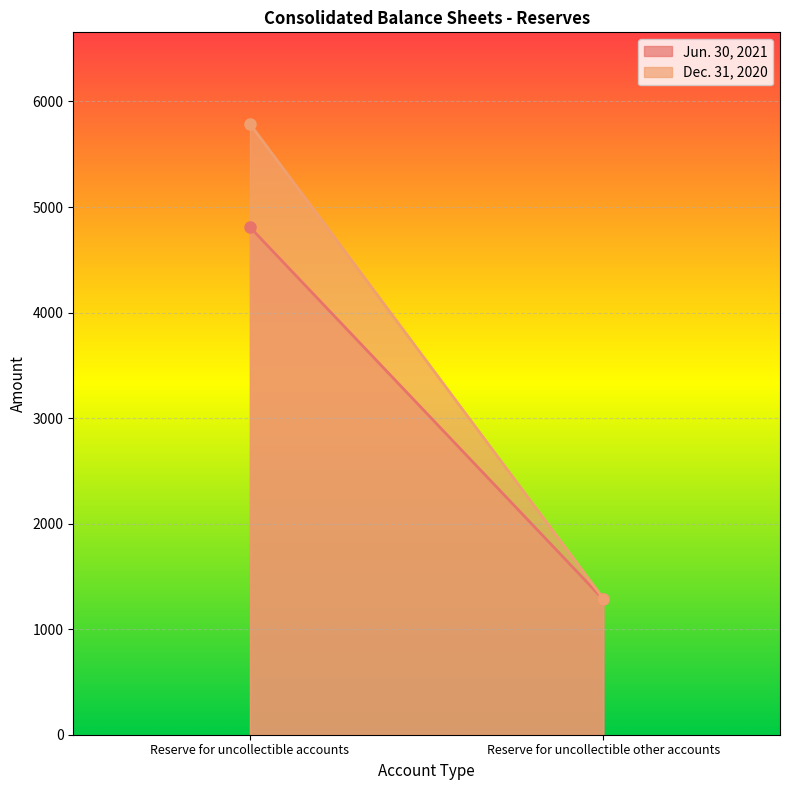

Where is Jun. 30, 2021 nearest to the value 3045?

Reserve for uncollectible other accounts